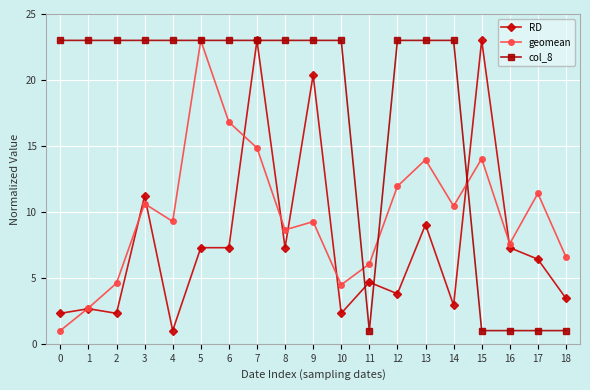

What is the highest value of the col_8 series?

23.0